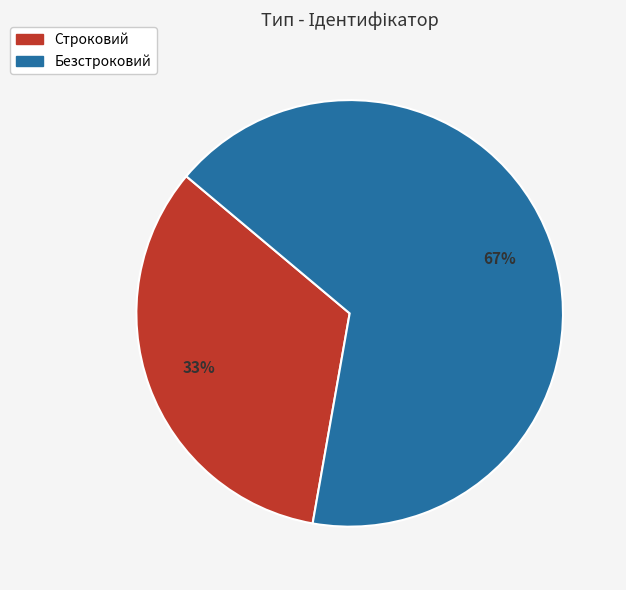

Which has a higher value, Безстроковий or Строковий?

Безстроковий